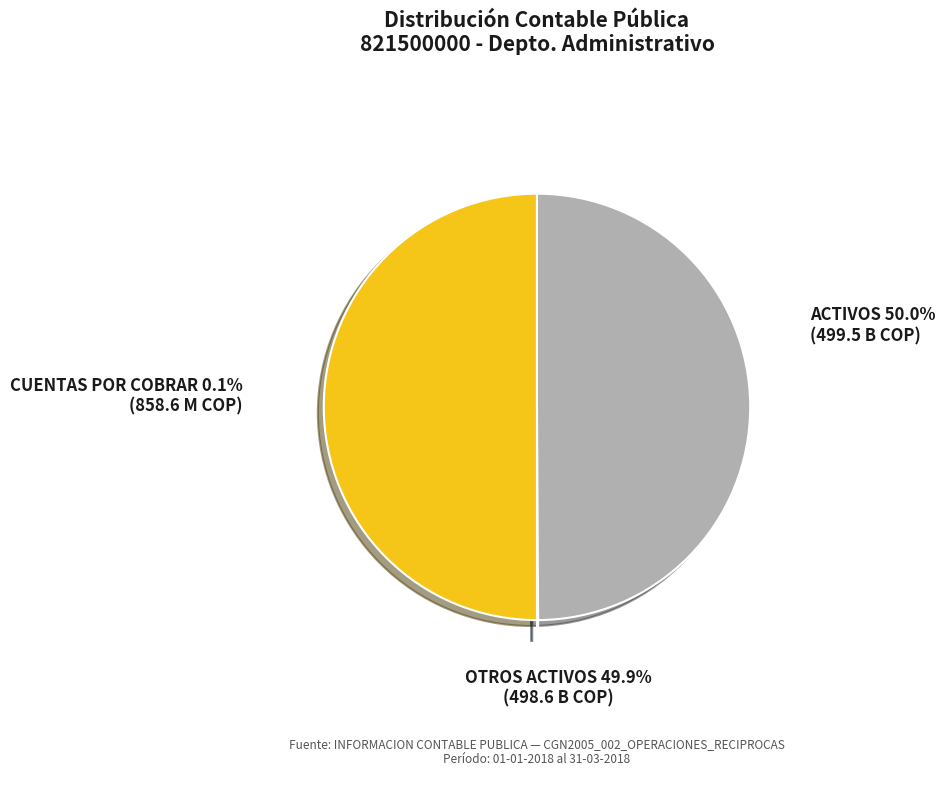

Rank the categories by value from lowest to highest.

CUENTAS POR COBRAR, OTROS ACTIVOS, ACTIVOS